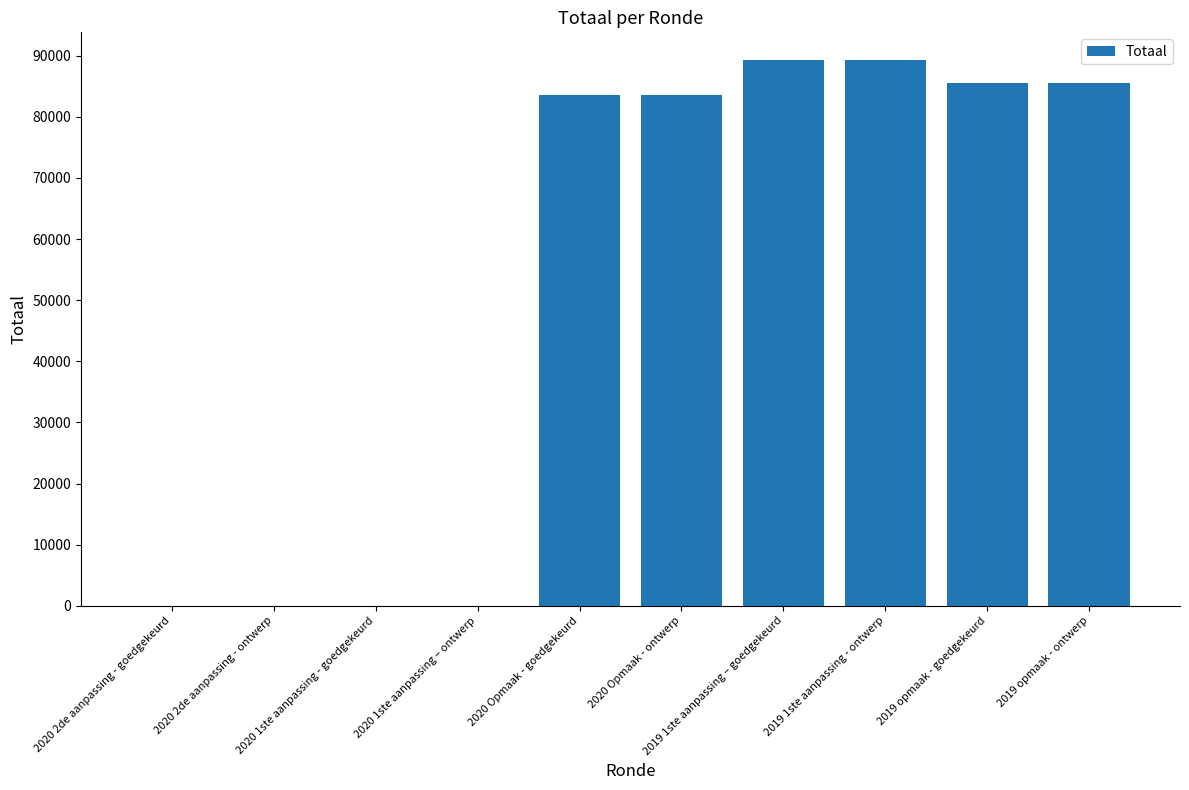

What is the sum of all values?

517006